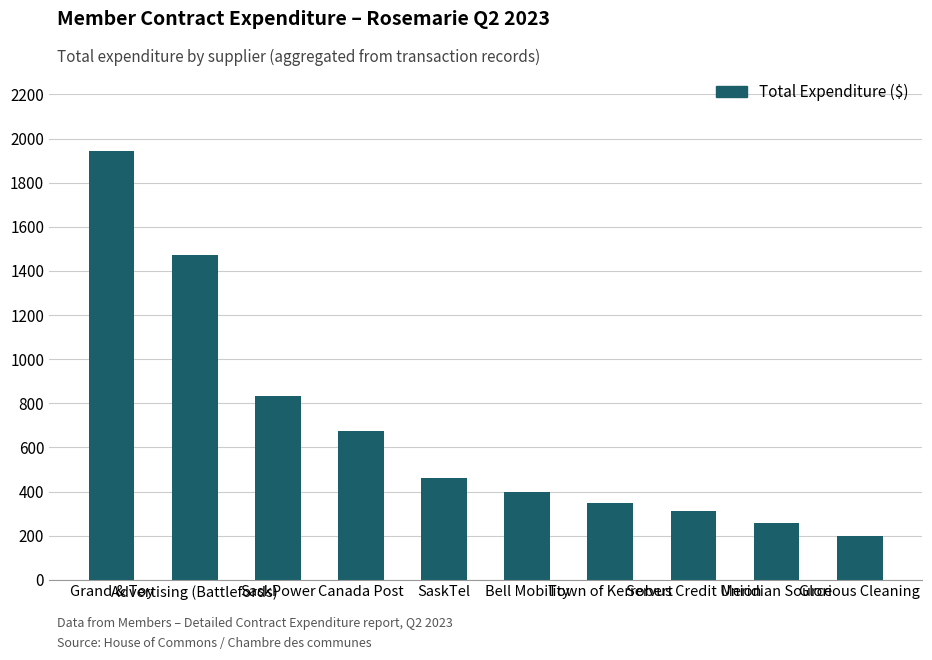

What is the difference between the values at SaskPower and Town of Kerrobert?

485.0